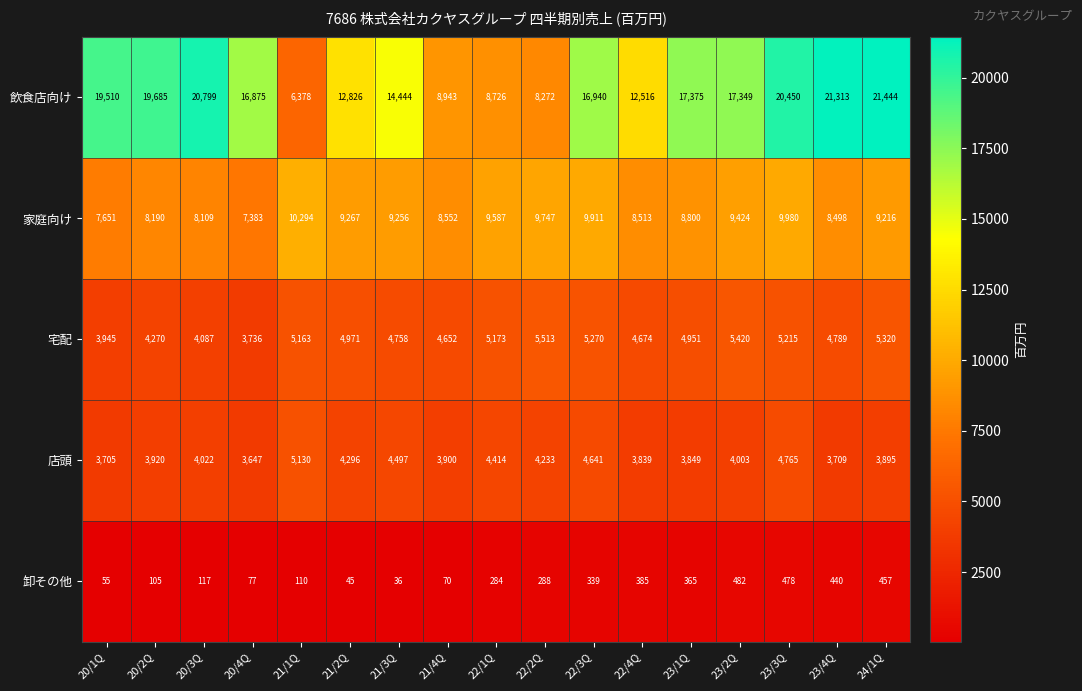

At which label is 家庭向け closest to 8838?

23/1Q